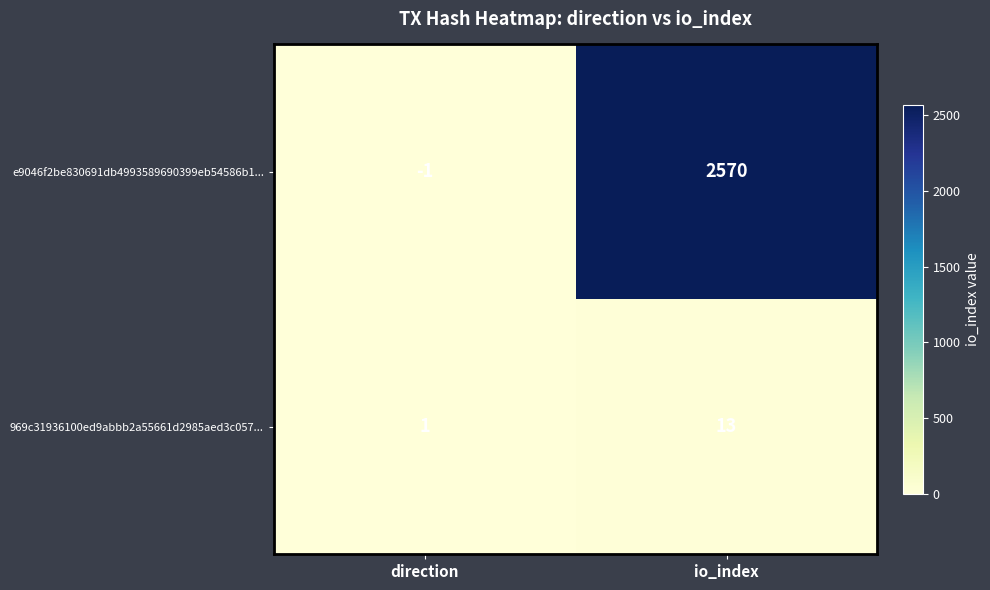

What is the maximum value shown in the chart?

2570